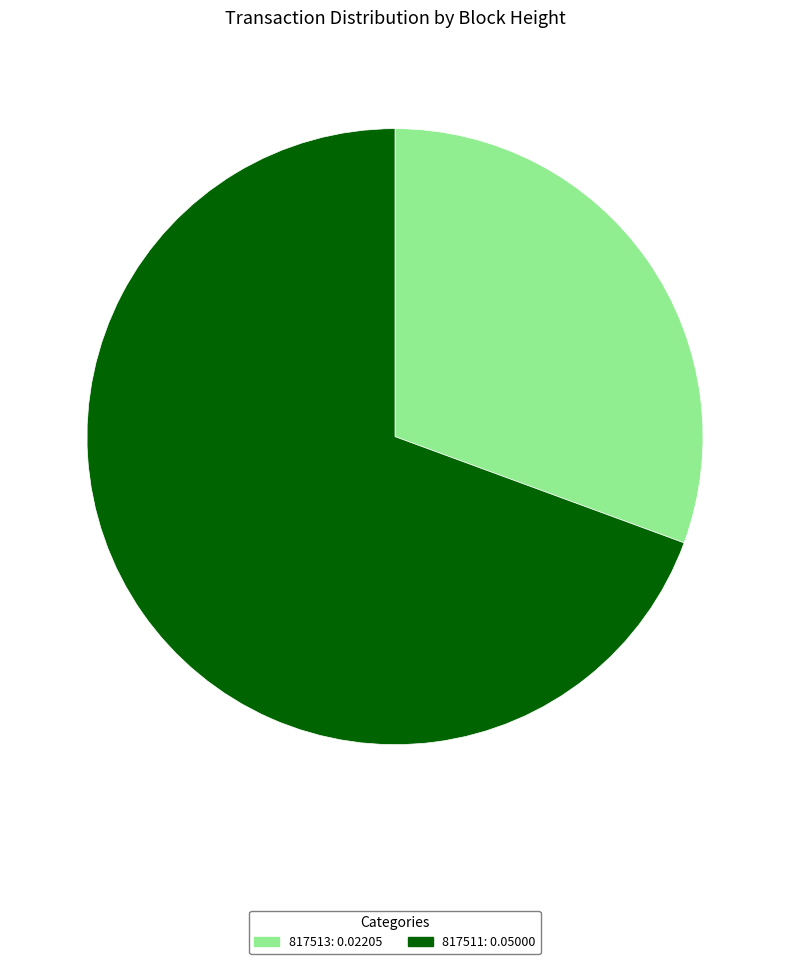

Rank the categories by value from lowest to highest.

817513, 817511